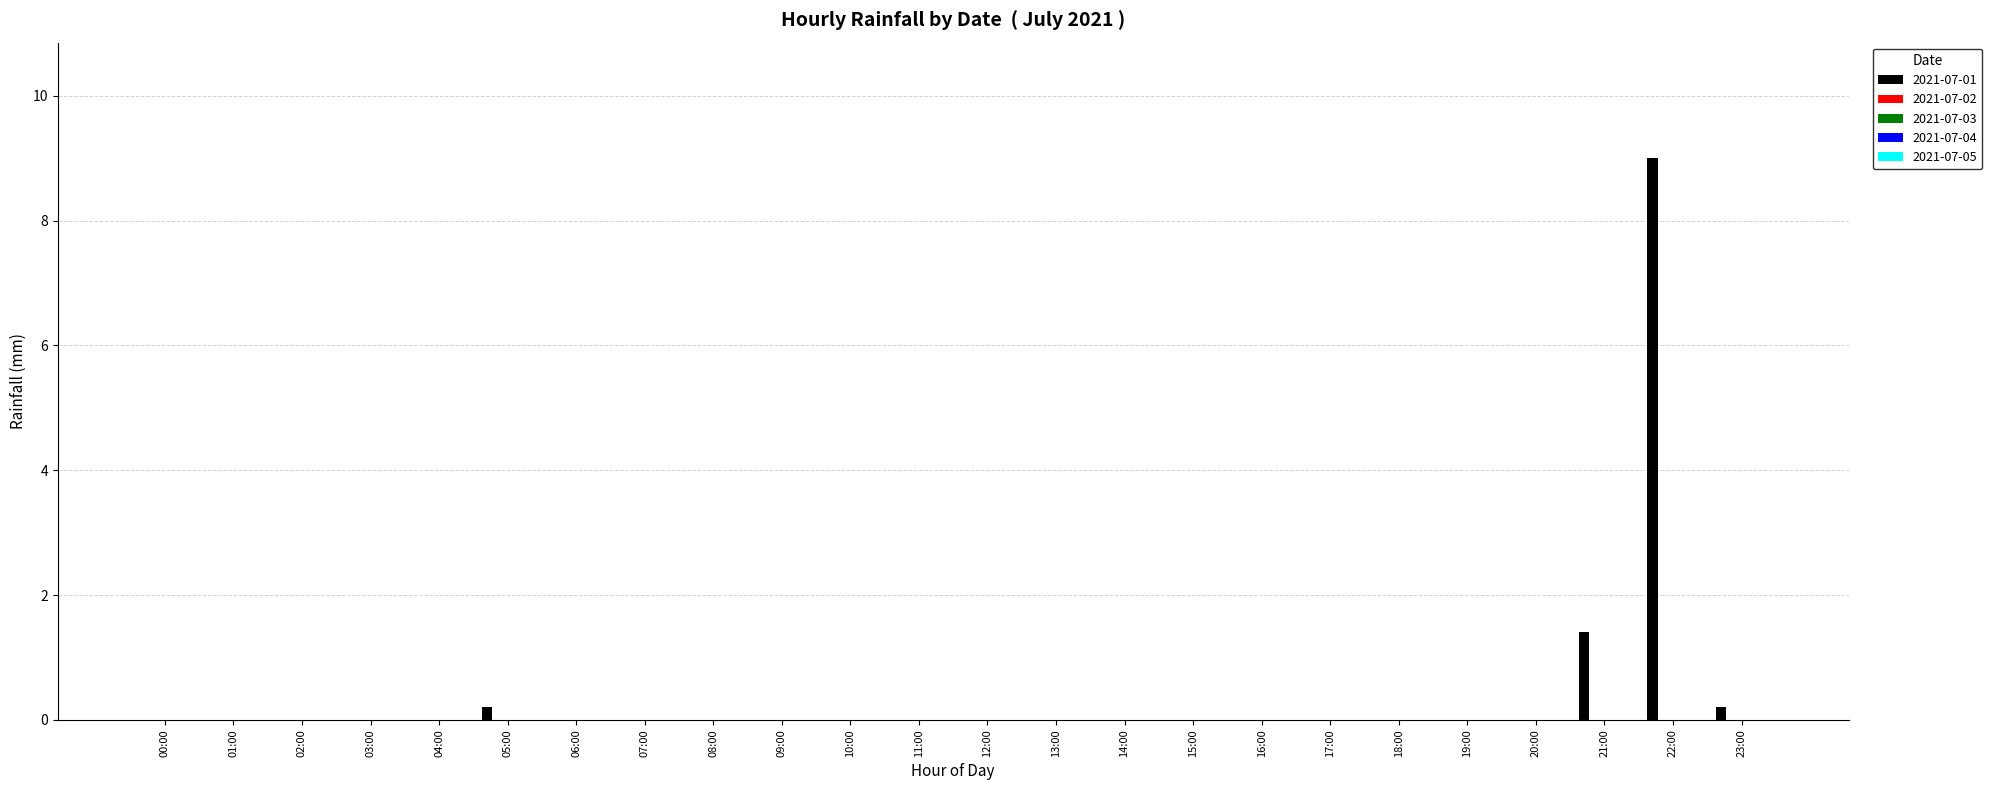

What is the sum of all values?

10.8